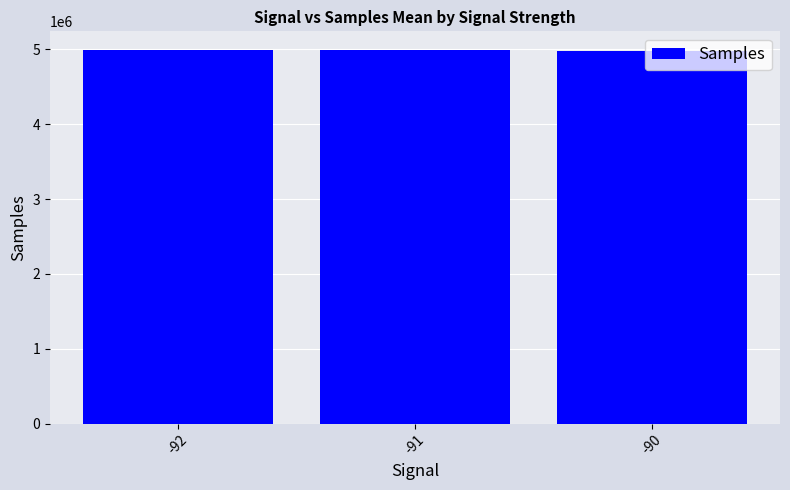

What is the change in value from -92 to -90?

-671.4